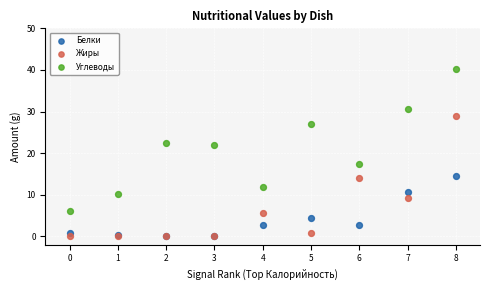

In the Белки series, what Y value is closest to 7?

4.3